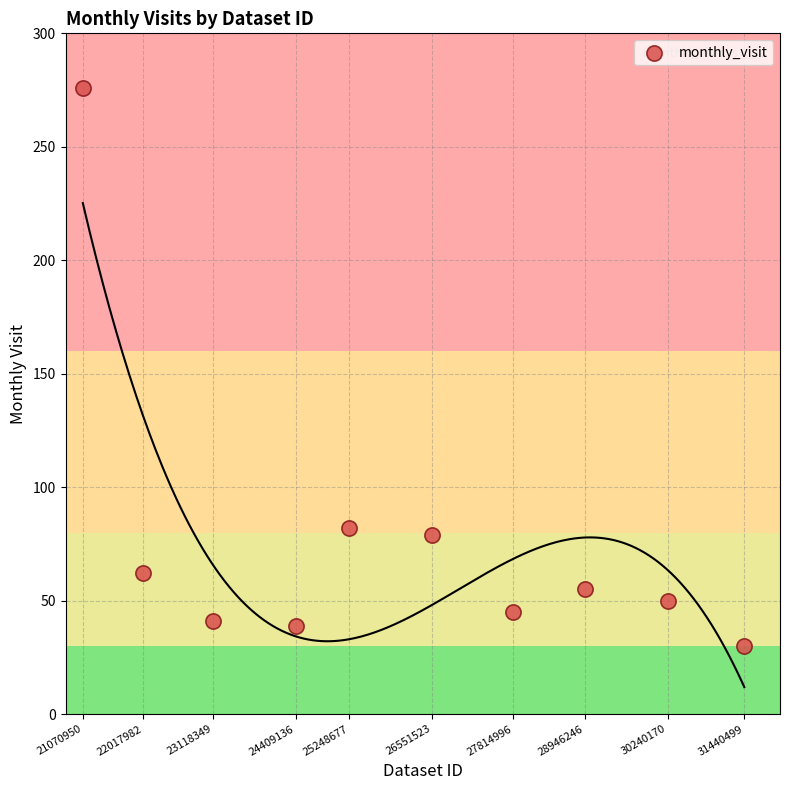

What is the range of X values (max minus min)?

10369549